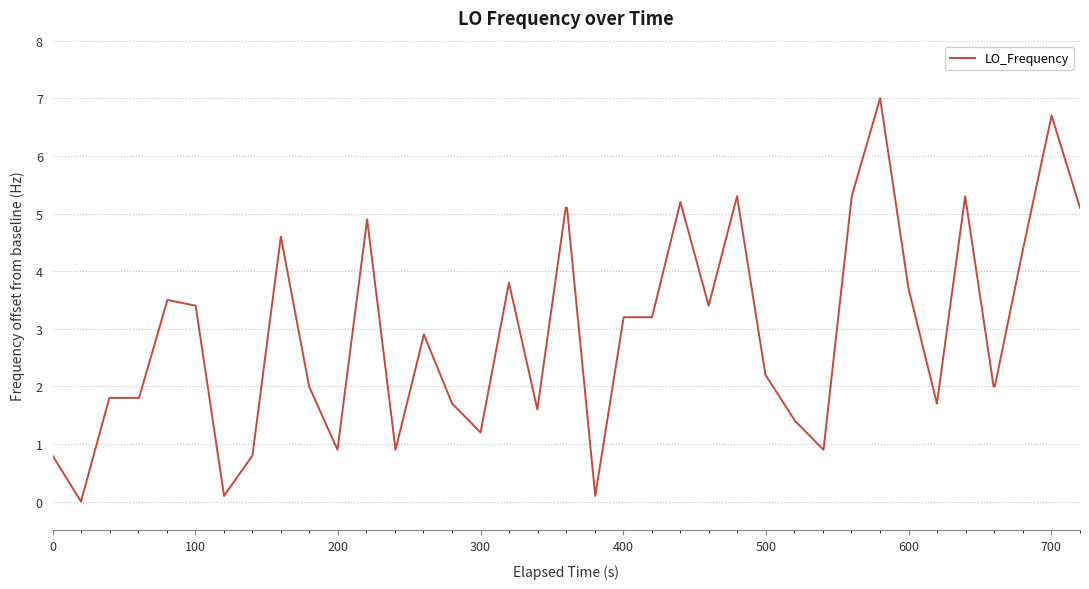

What is the greatest value displayed?

7.0